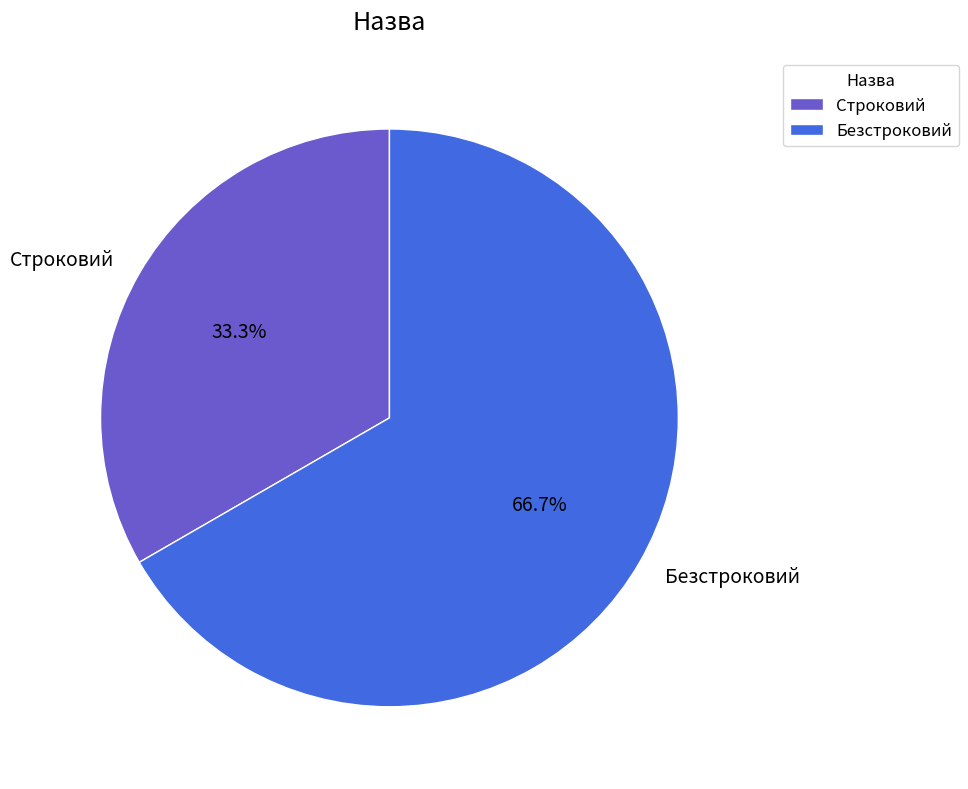

To the nearest percent, what is the difference between the Строковий and Безстроковий slice percentages?

33%